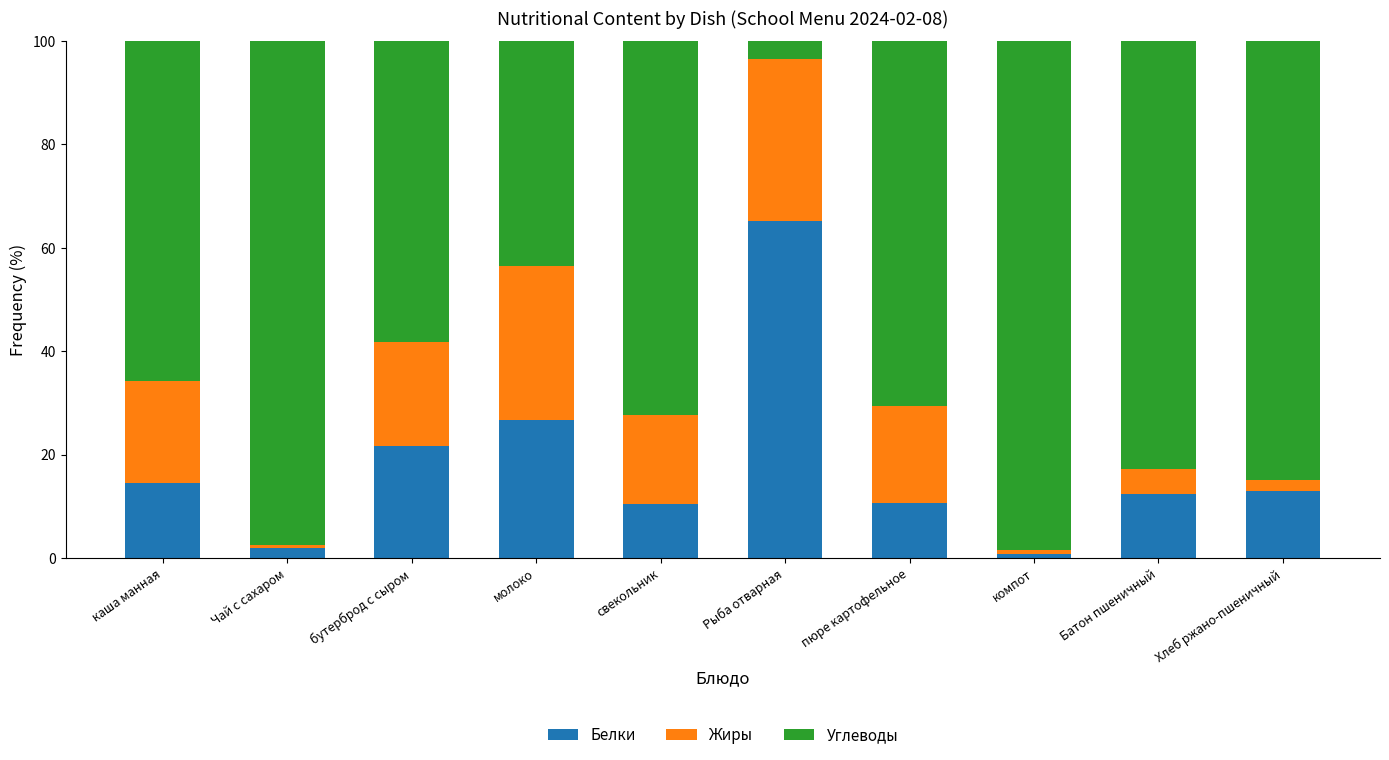

The Белки series shows 4.7 at каша манная. True or false?

False